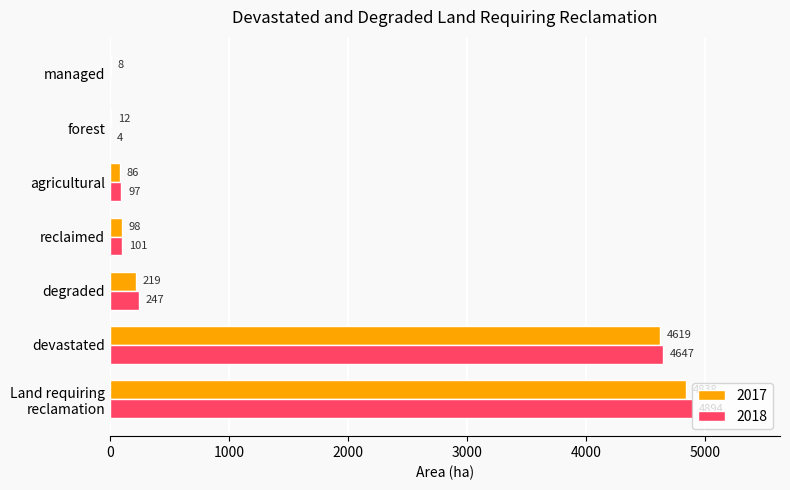

What is the sum of all 2017 values?

9880